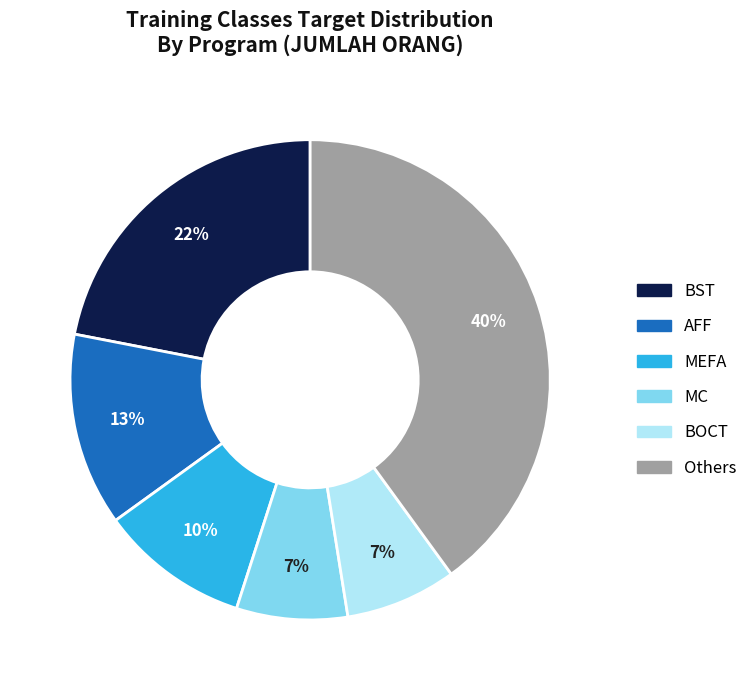

Is there any slice that represents more than half of the pie?

No